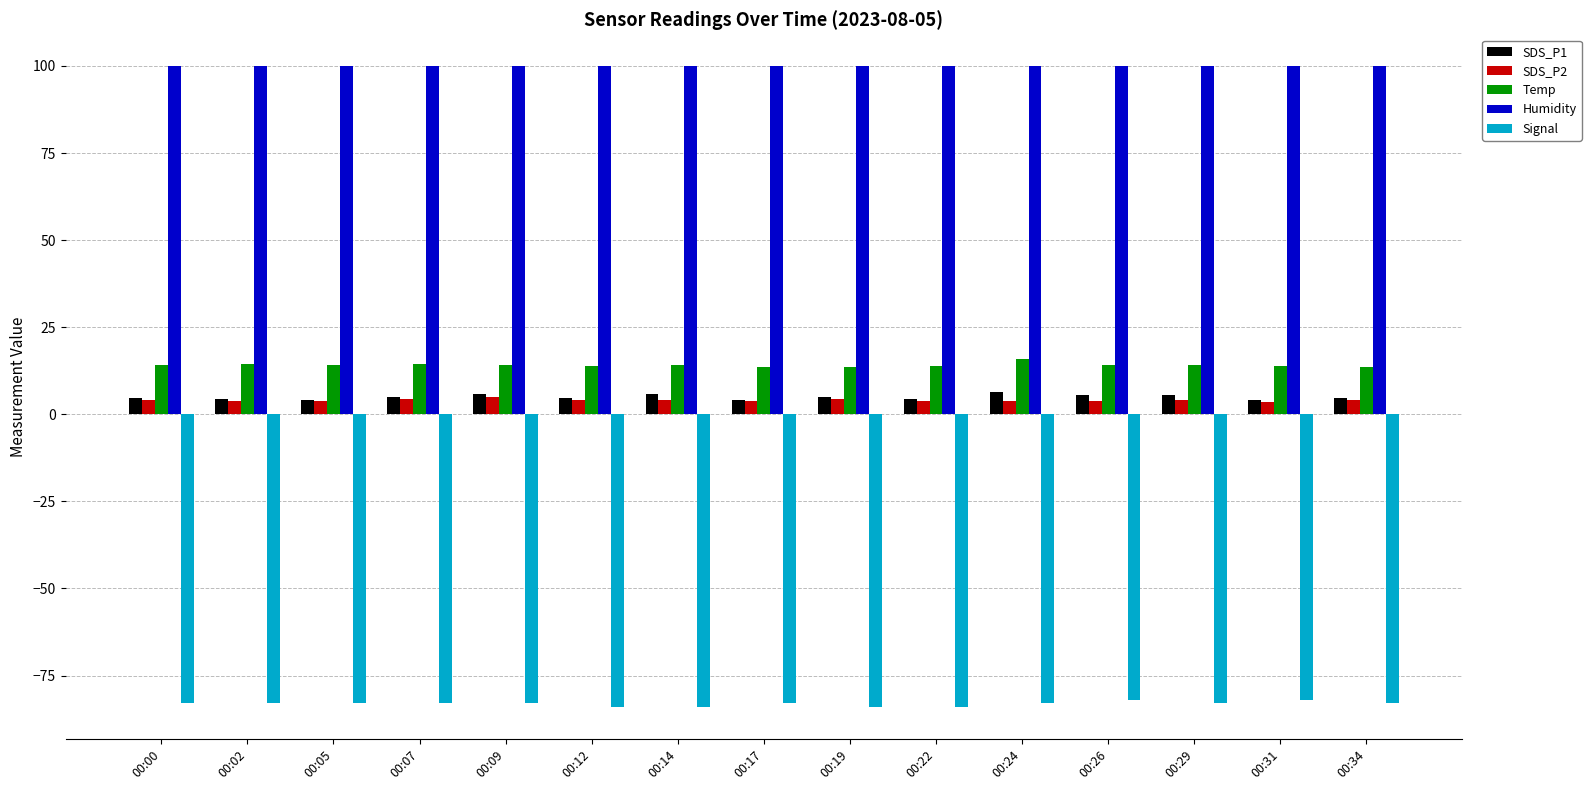

Which series has the largest total across all categories?

Humidity